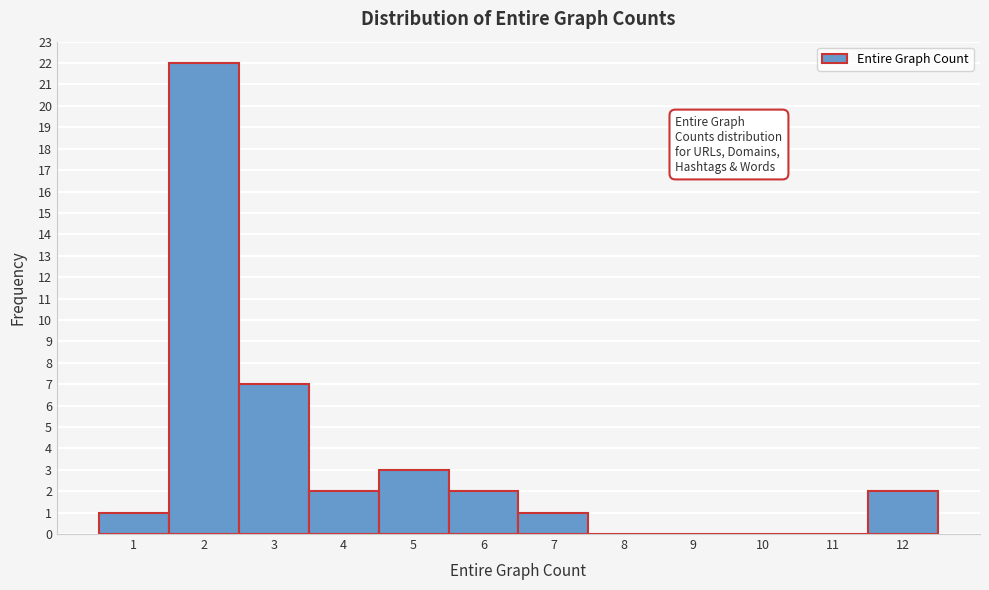

Reading left to right, transcribe this chart: for each bar, give the range it covers on the x-axis and its height. The values are not printed on the chart, so give them approximately, as read against the axis.

0.5 to 1.5: 1
1.5 to 2.5: 22
2.5 to 3.5: 7
3.5 to 4.5: 2
4.5 to 5.5: 3
5.5 to 6.5: 2
6.5 to 7.5: 1
7.5 to 8.5: 0
8.5 to 9.5: 0
9.5 to 10.5: 0
10.5 to 11.5: 0
11.5 to 12.5: 2